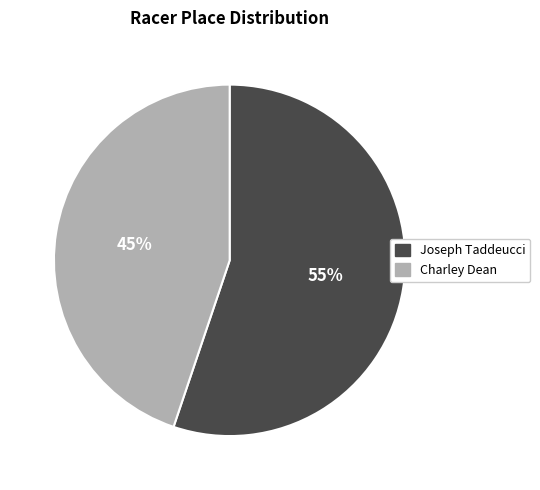

True or false: Charley Dean accounts for 33% of the total.

False